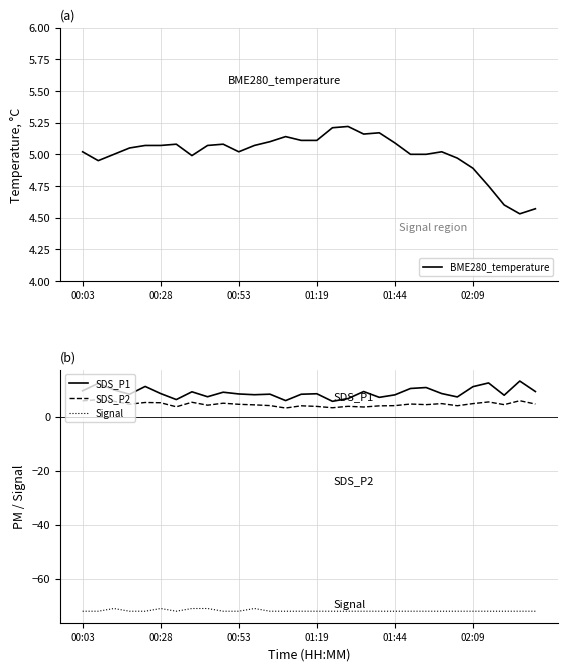

Which series has the widest spread of values?

SDS_P1